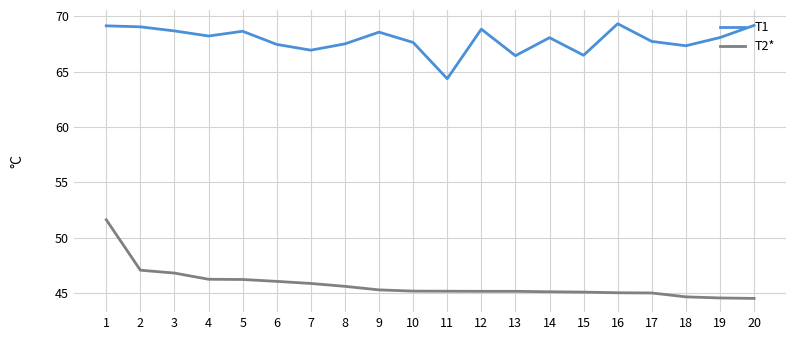

At 19, list the series in order from largest to smallest.

T1, T2*